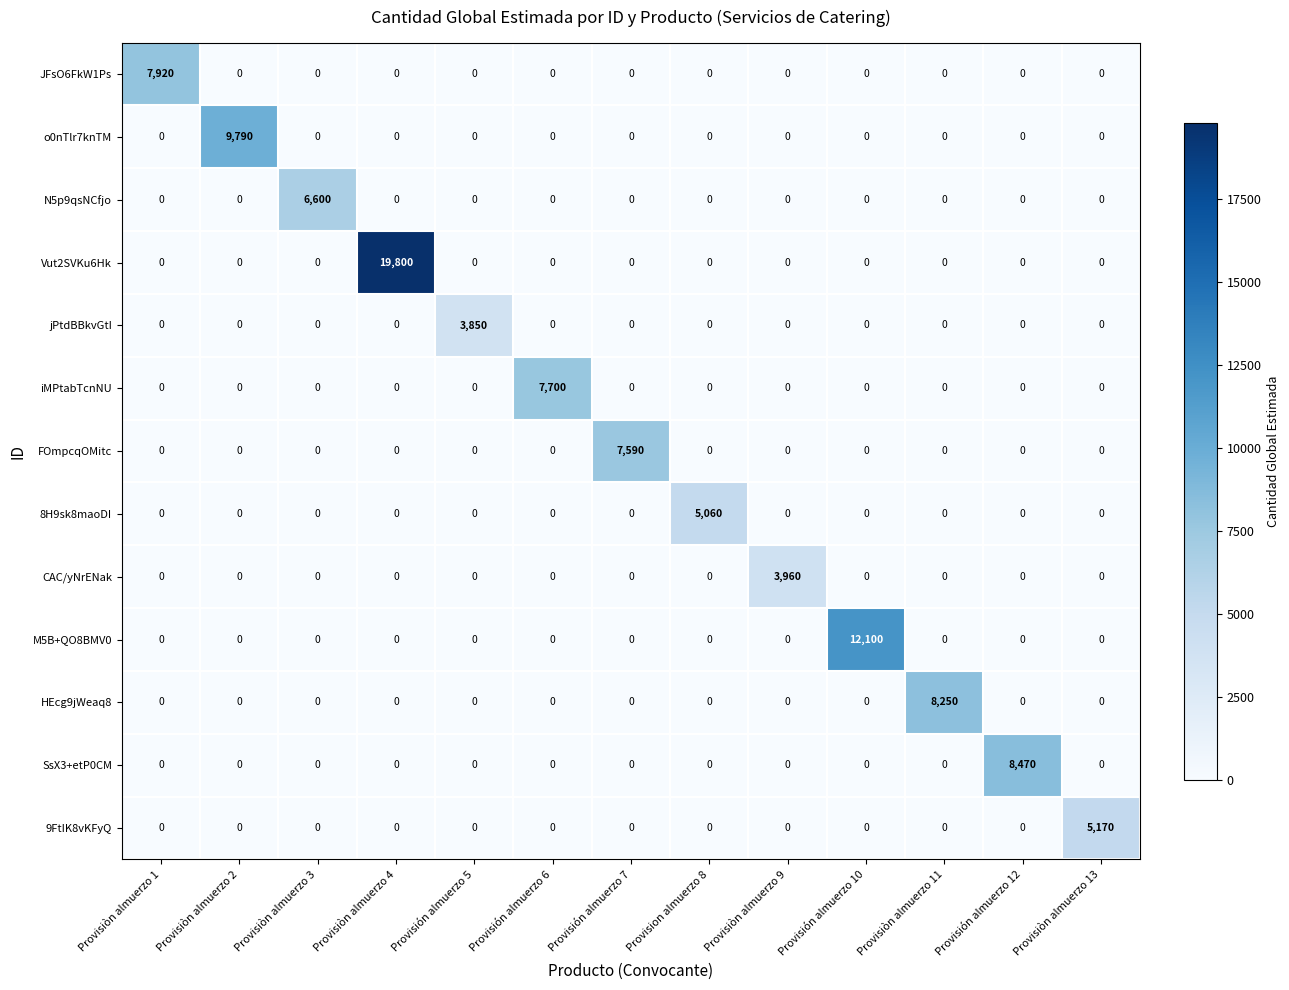

List the series in order of their peak value, lowest first.

jPtdBBkvGtI, CAC/yNrENak, 8H9sk8maoDI, 9FtIK8vKFyQ, N5p9qsNCfjo, FOmpcqOMitc, iMPtabTcnNU, JFsO6FkW1Ps, HEcg9jWeaq8, SsX3+etP0CM, o0nTlr7knTM, M5B+QO8BMV0, Vut2SVKu6Hk